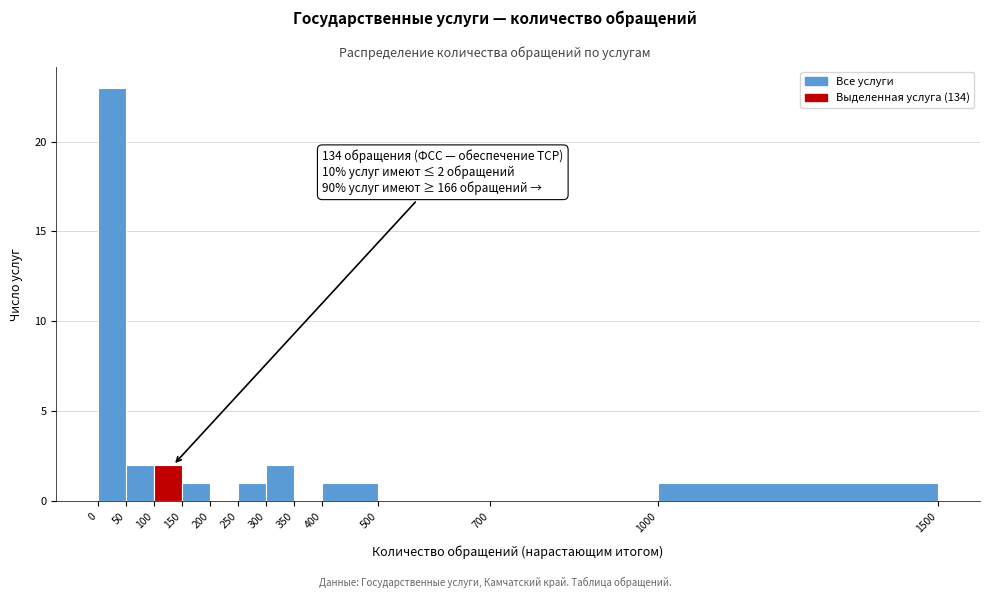

Which range on the x-axis has the tallest bar?

0 to 50